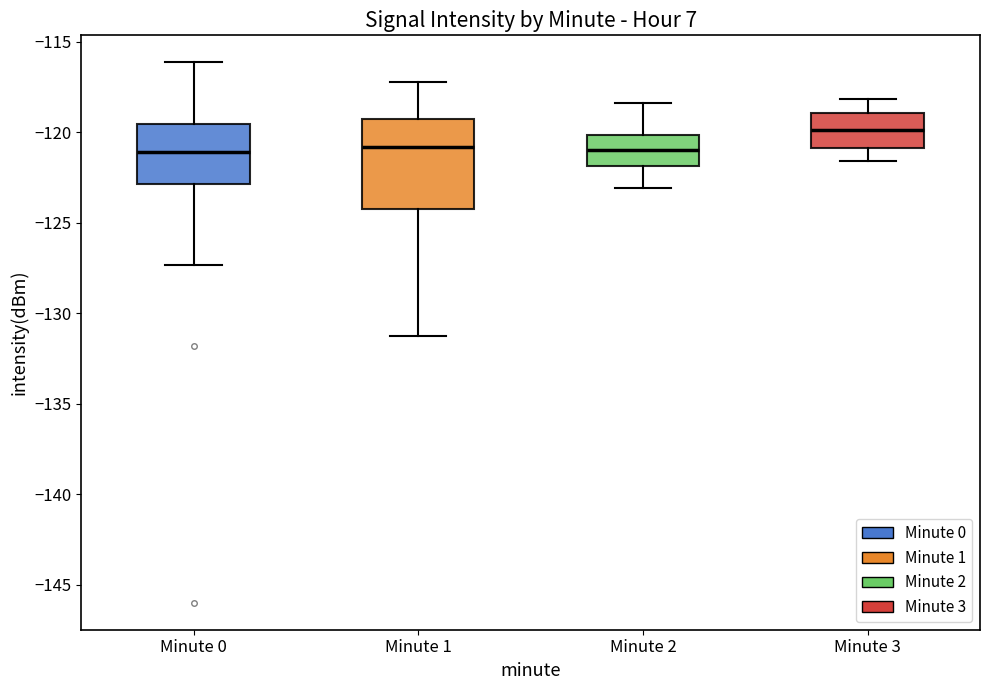

Where does the upper whisker of the box for Minute 2 end on the y-axis? The values are not printed on the chart, so give them approximately, as read against the axis.

-118.5